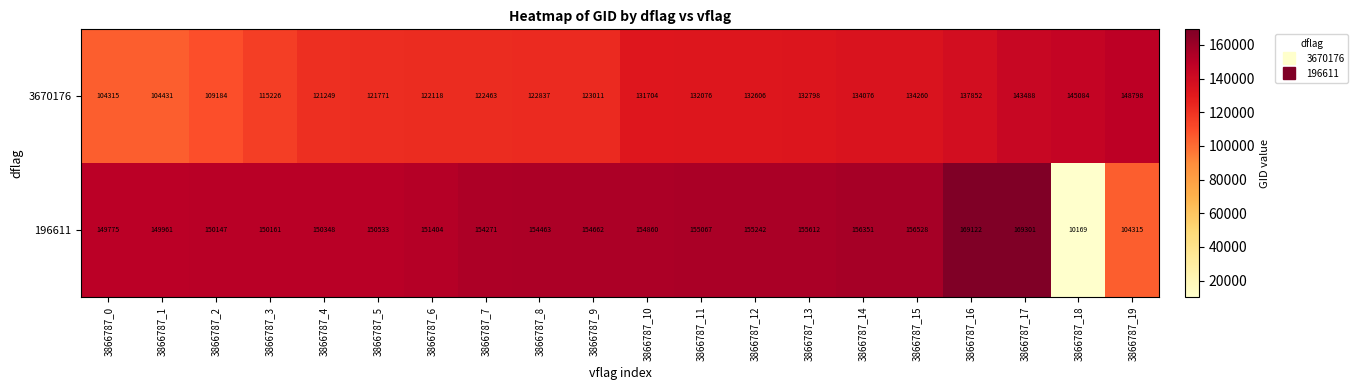

True or false: 3670176 has a value of 122837 at 3866787_8.

True